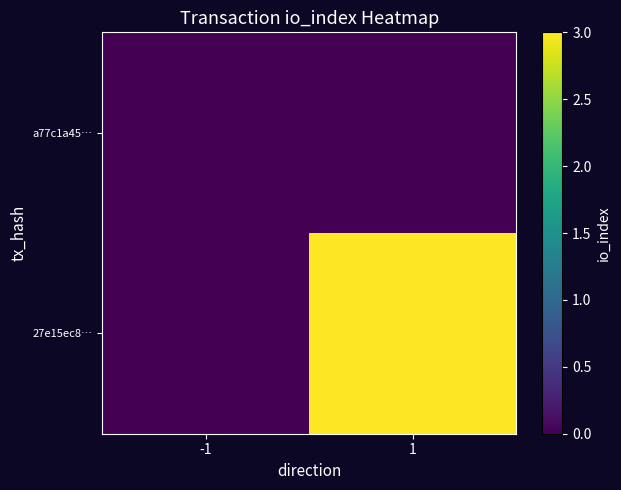

At 1, list the series in order from smallest to largest.

a77c1a45…, 27e15ec8…